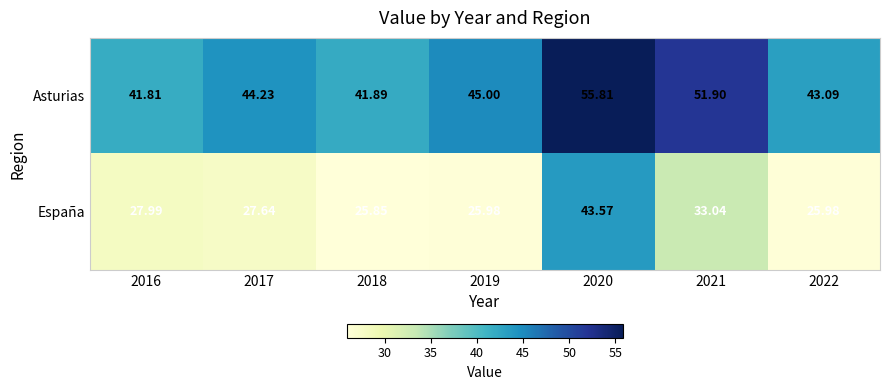

Rank the series by their maximum value, from highest to lowest.

Asturias, España